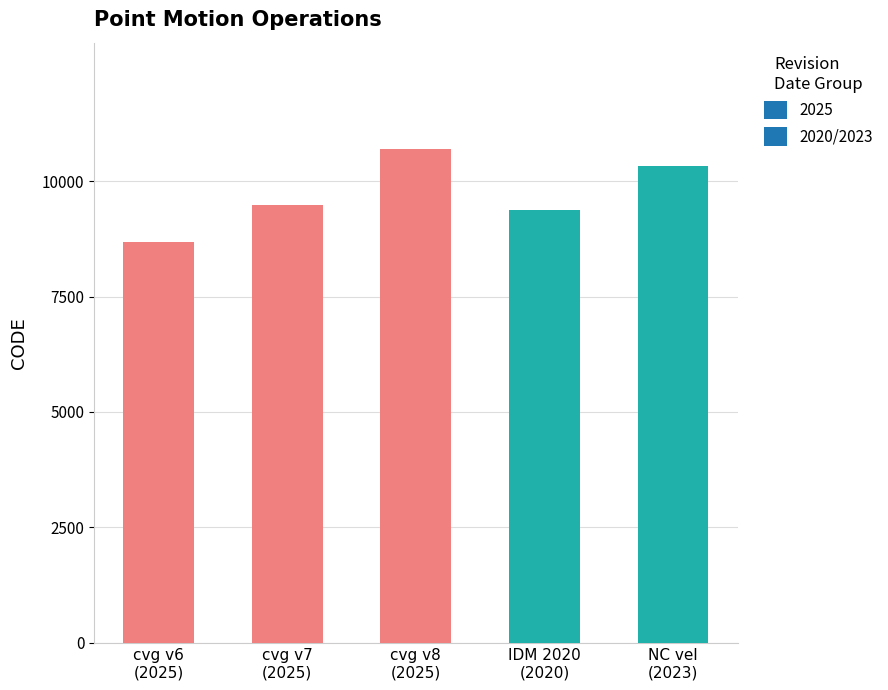

List the labels in order of value, smallest first.

cvg v6
(2025), IDM 2020
(2020), cvg v7
(2025), NC vel
(2023), cvg v8
(2025)